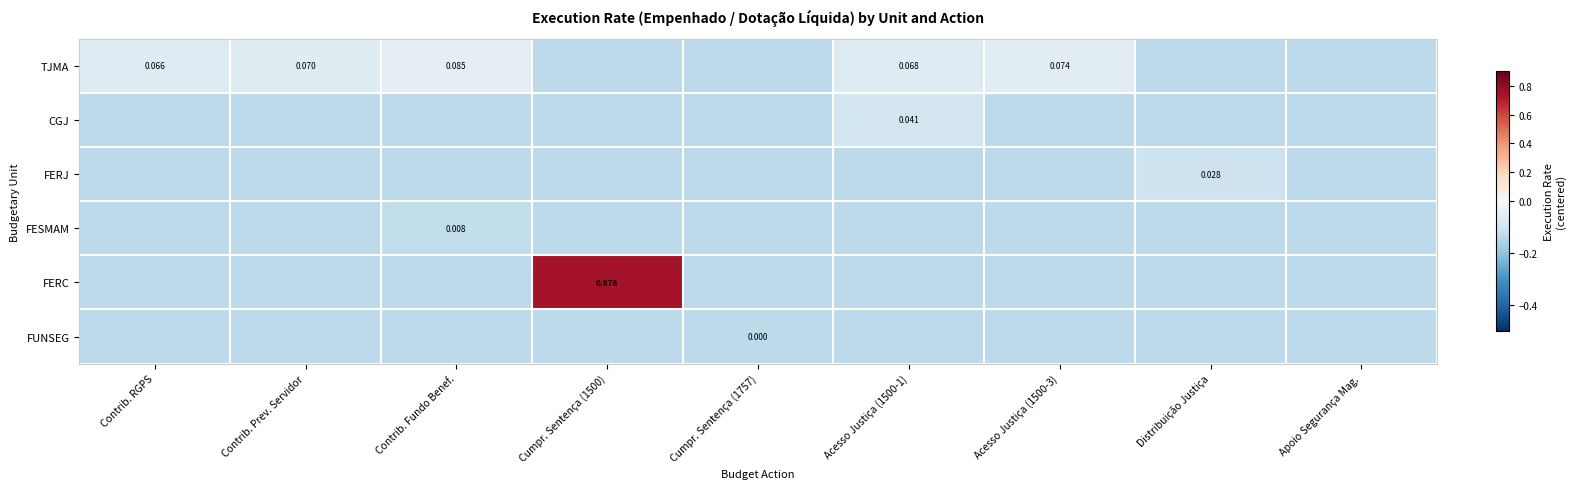

What is the difference between the highest and lowest values at Contrib. Fundo Benef.?

0.1